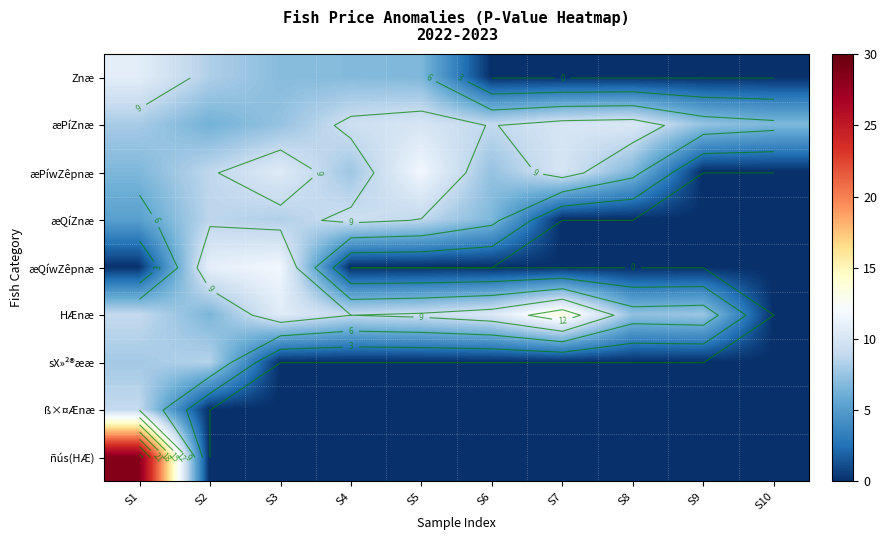

The HÆnæ series shows 12.9 at S4. True or false?

False